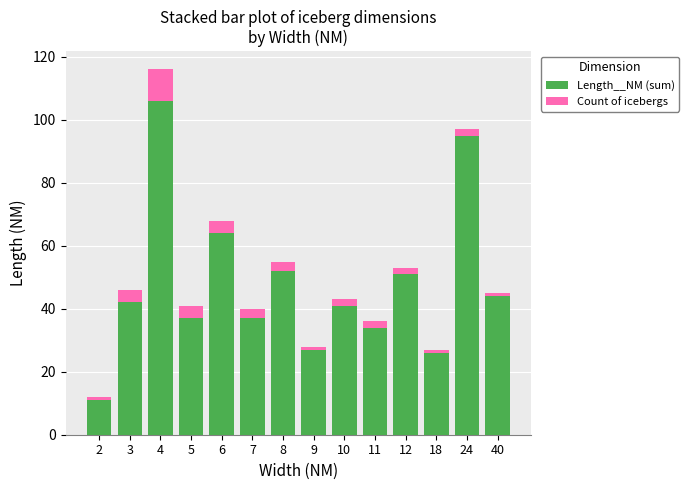

The Length__NM (sum) series shows 111 at 6. True or false?

False